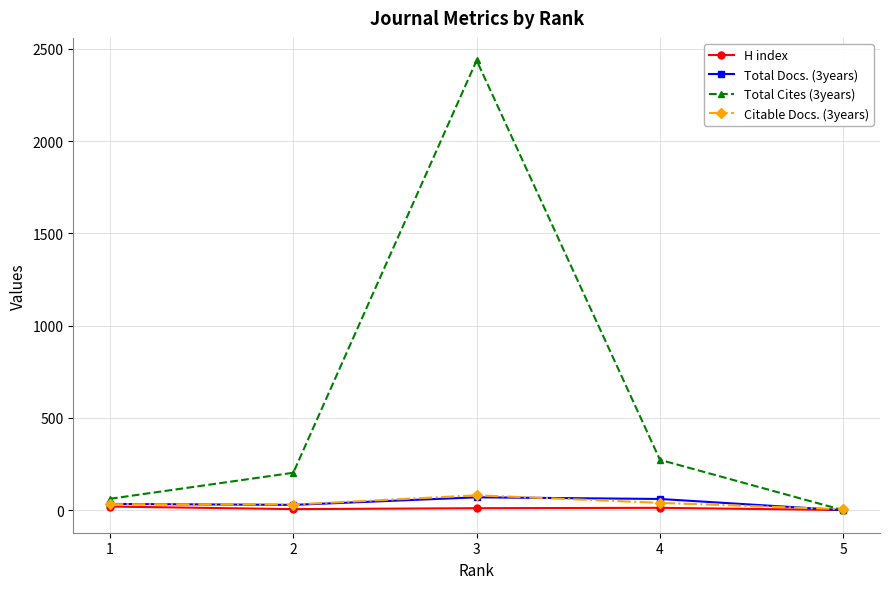

At which category is the sum across all series the highest?

3